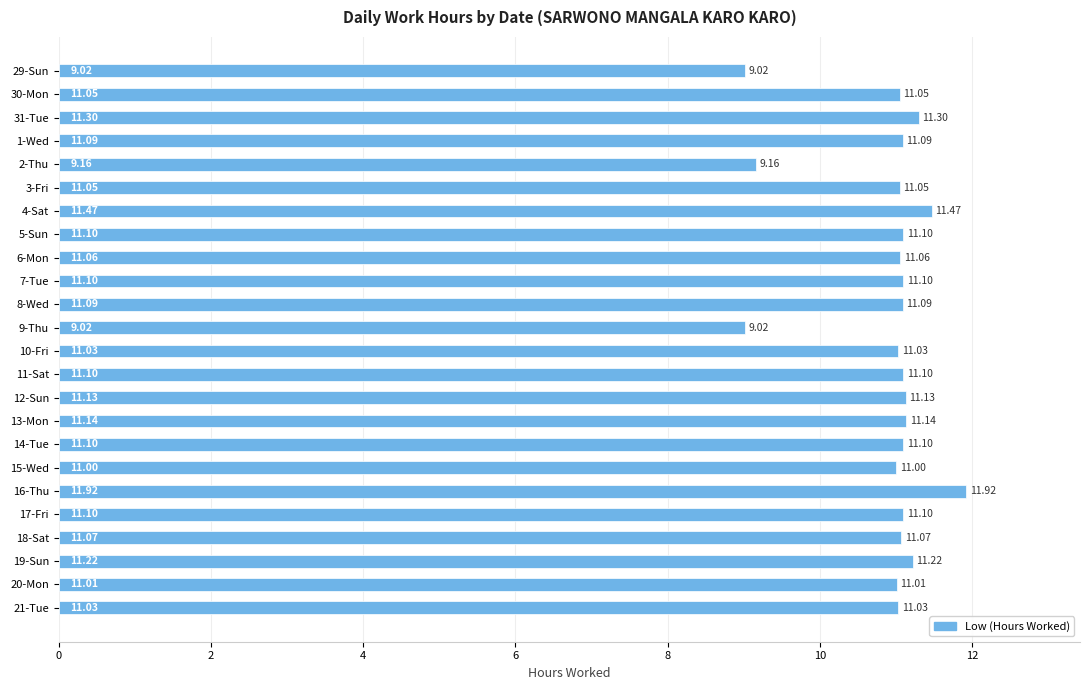

What is the ratio of the value at 31-Tue to the value at 17-Fri?

1.0